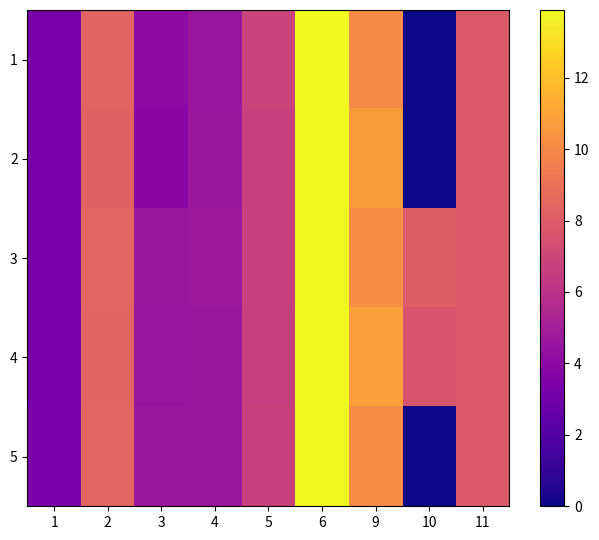

Which label corresponds to the largest value in the chart?

6